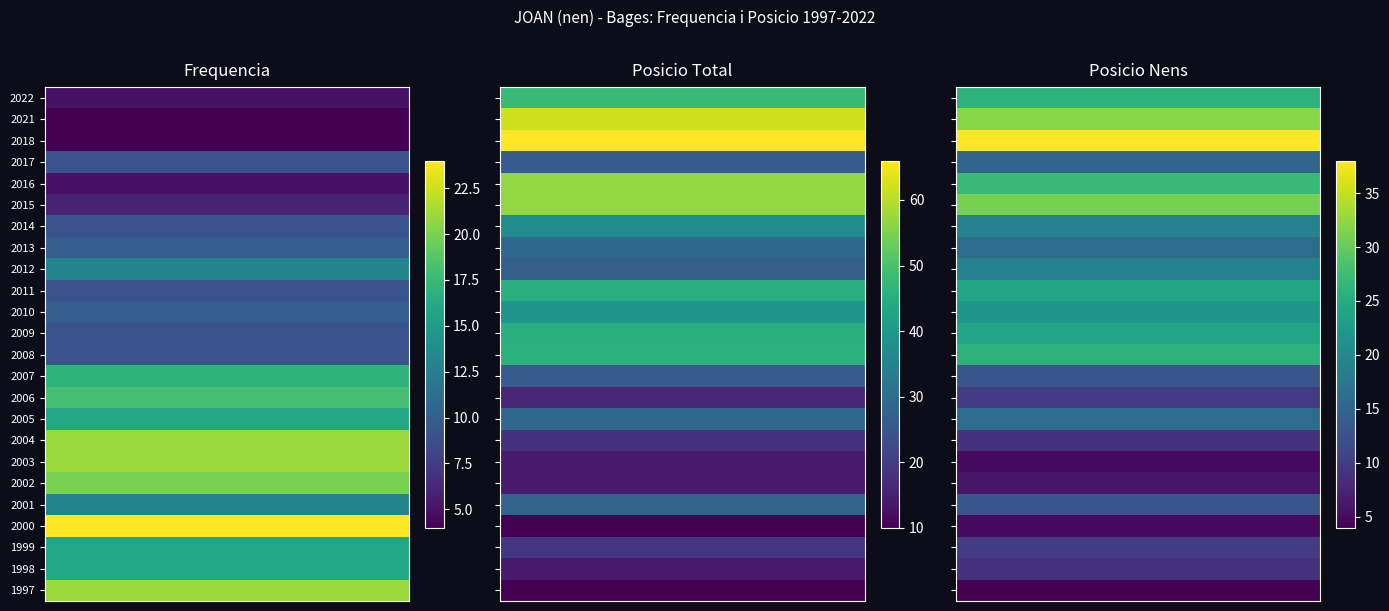

What is the difference between the highest and lowest values at 2016?

52